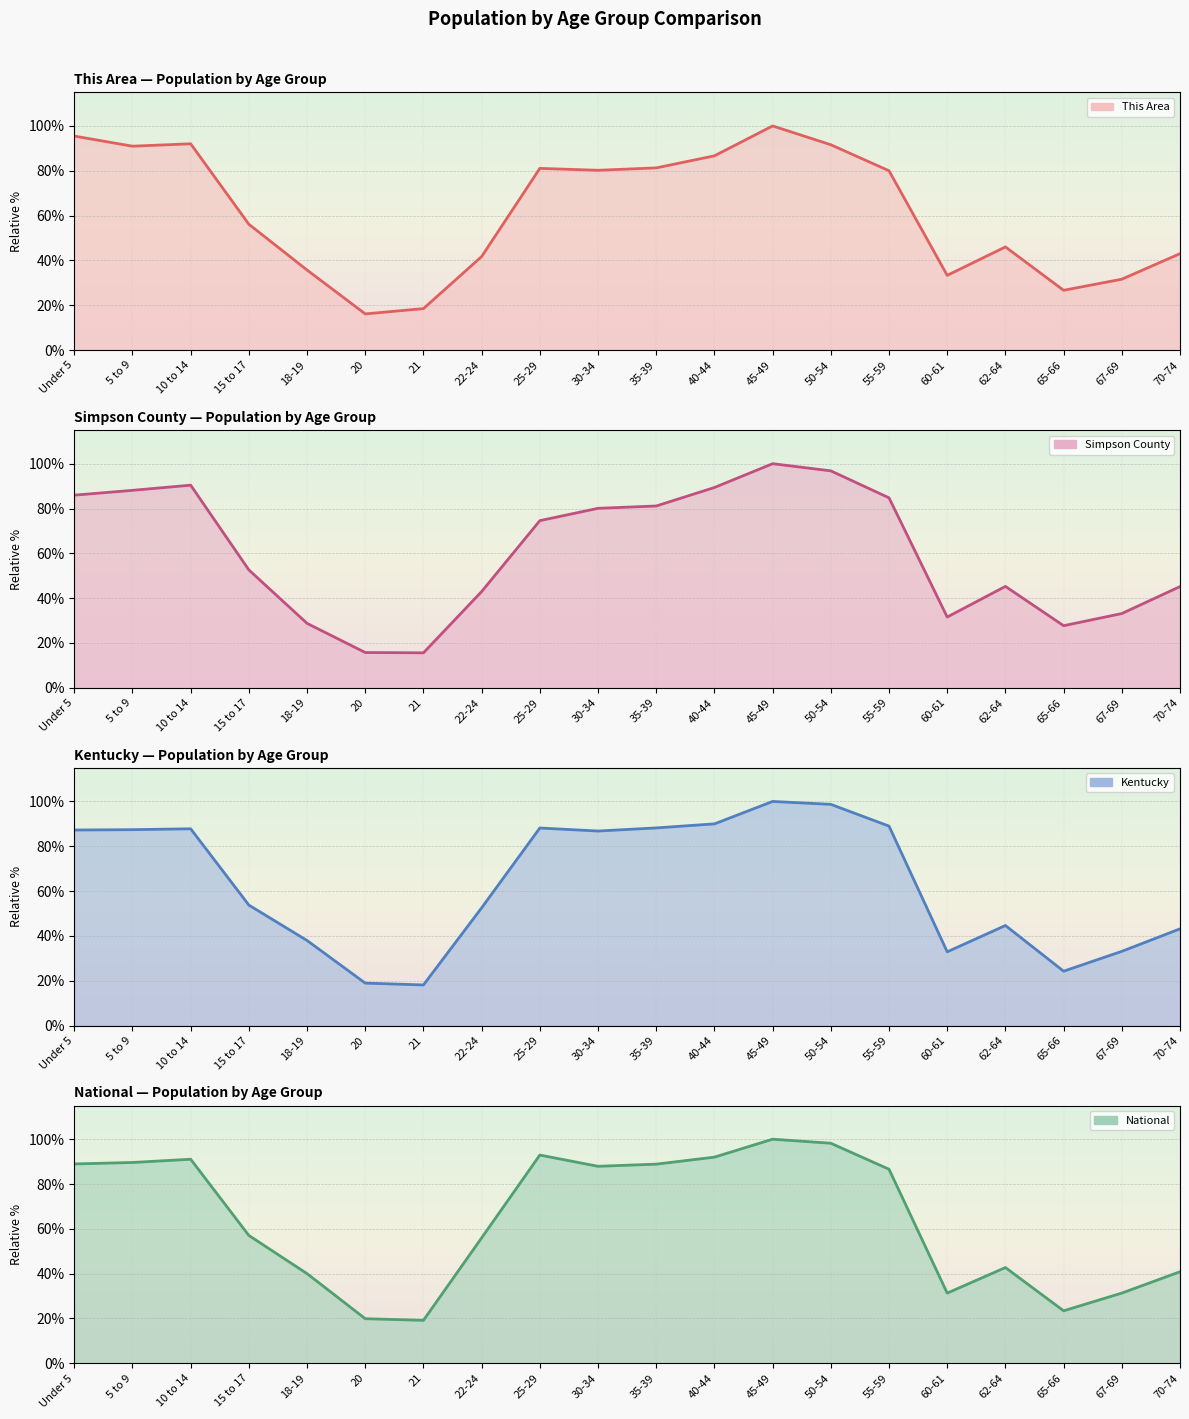

What is the difference between the second highest and minimum values in the Kentucky (line) series?

80.6